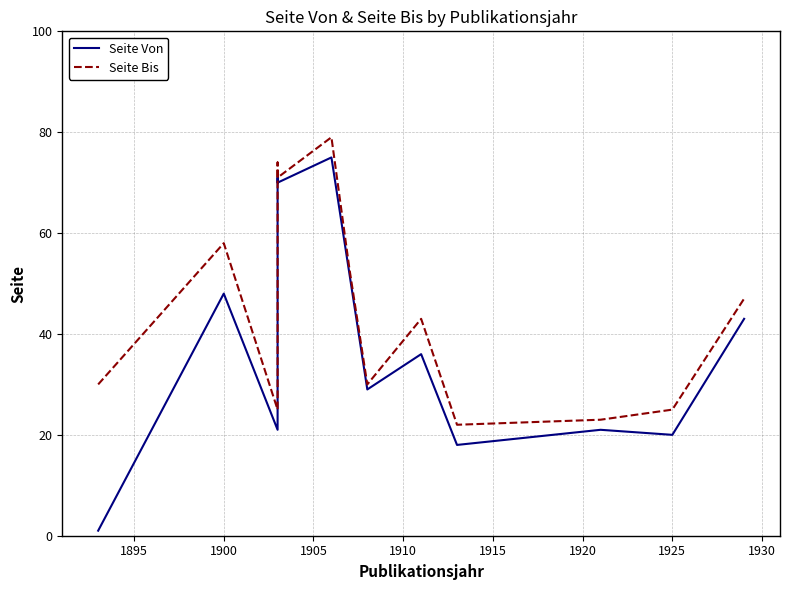

How many categories are shown in the chart?

13